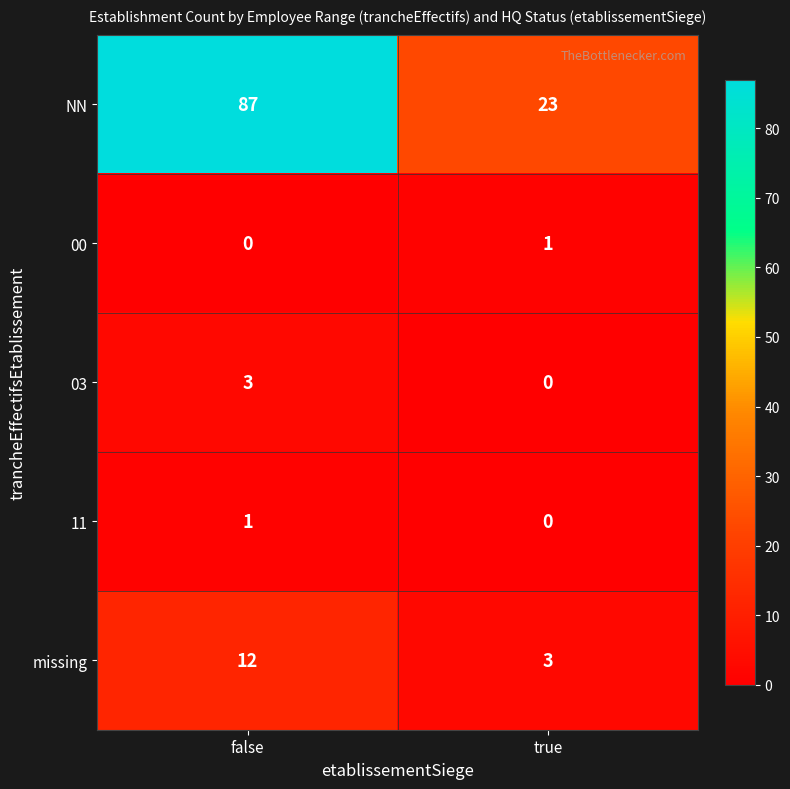

What is the total value across all series at false?

103